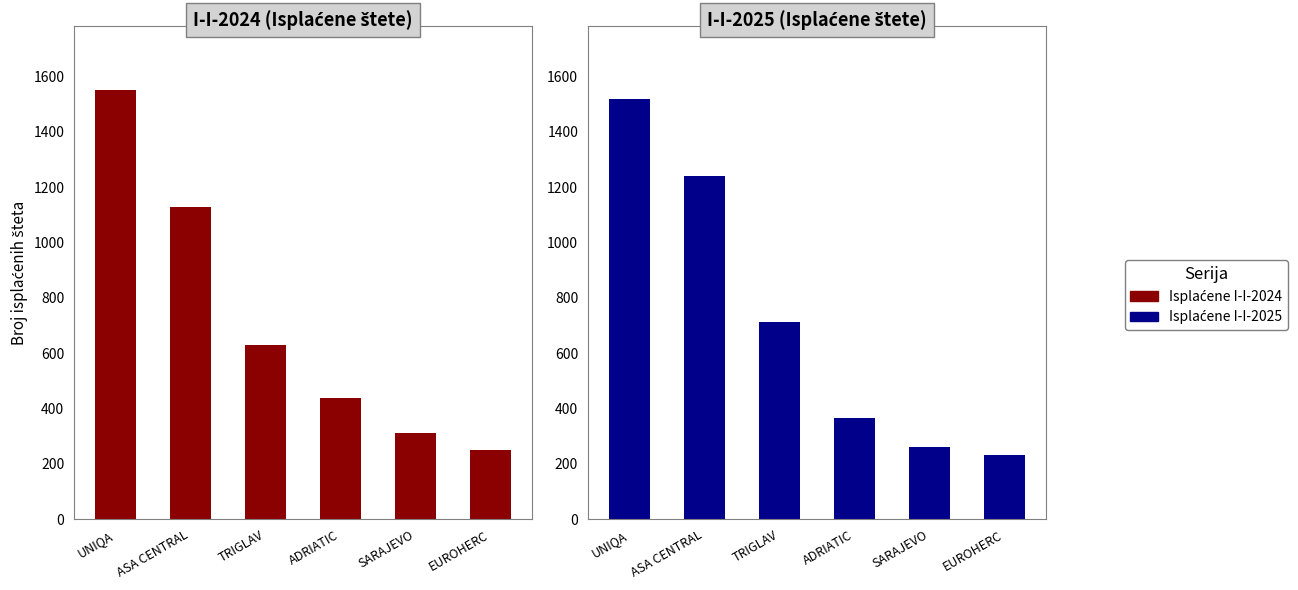

Which category has the lowest value across all series?

EUROHERC